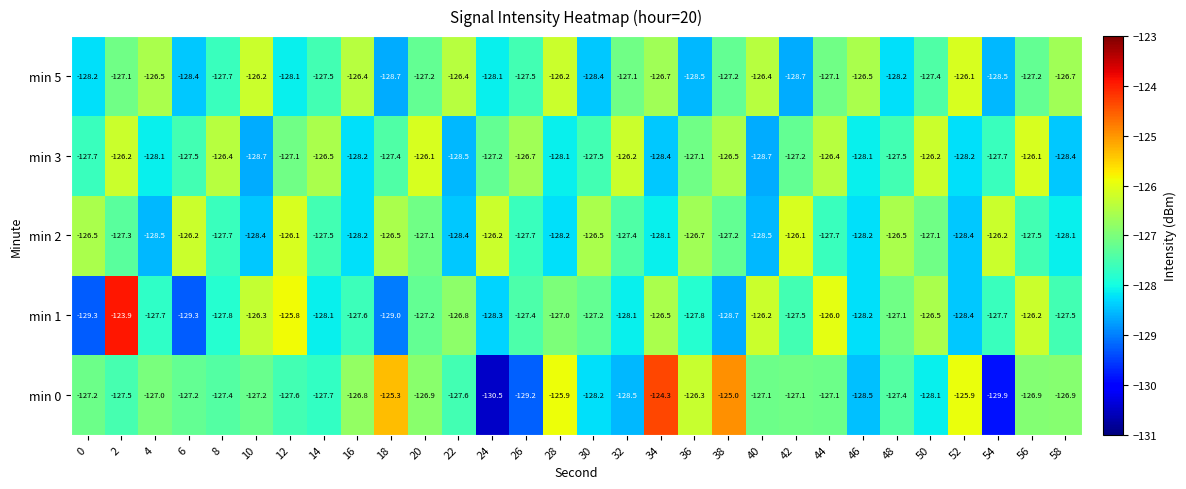

What is the maximum value for min 3?

-126.1